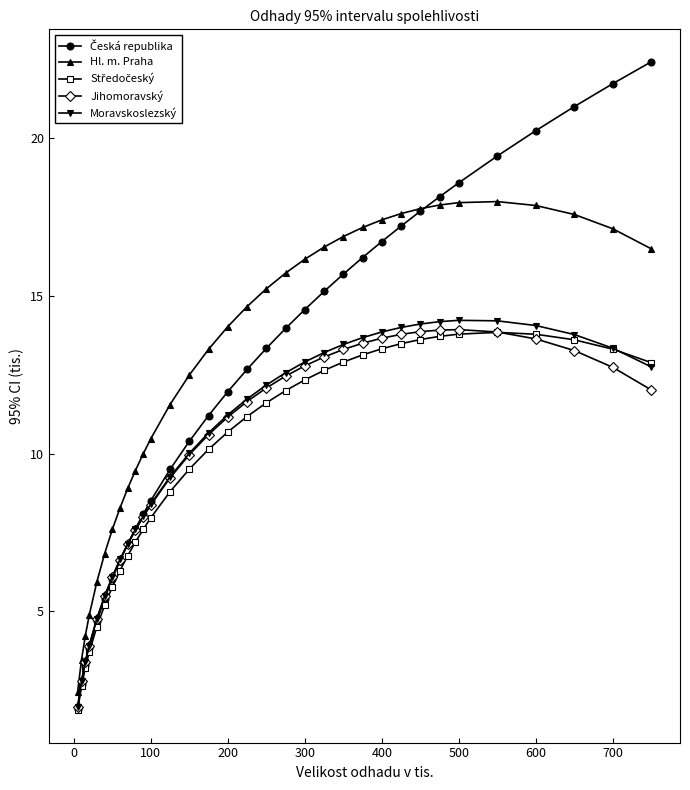

What is the highest value of the Moravskoslezský series?

14.2